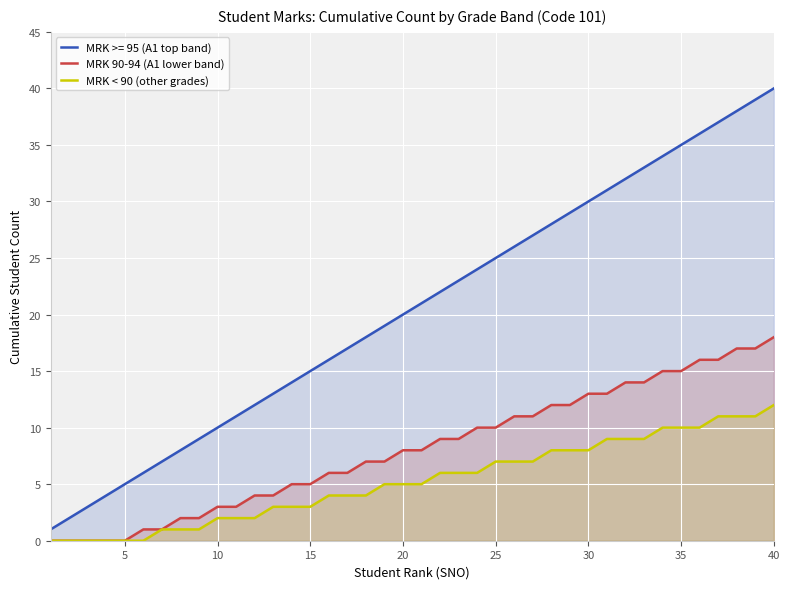

How many data points does each series have?

40